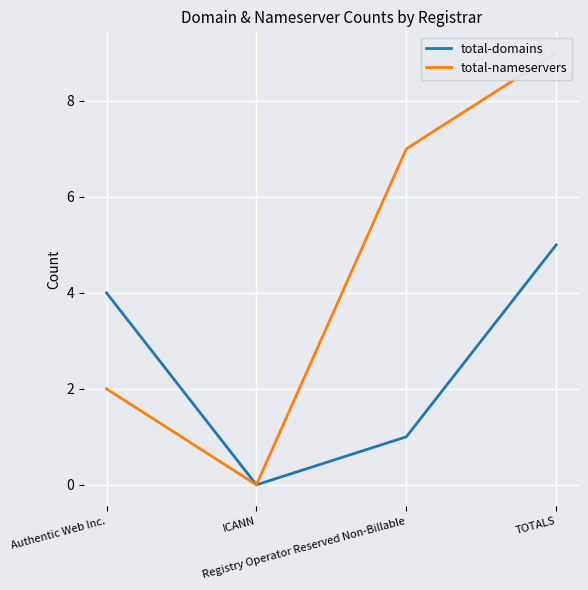

What position from the left is ICANN?

2